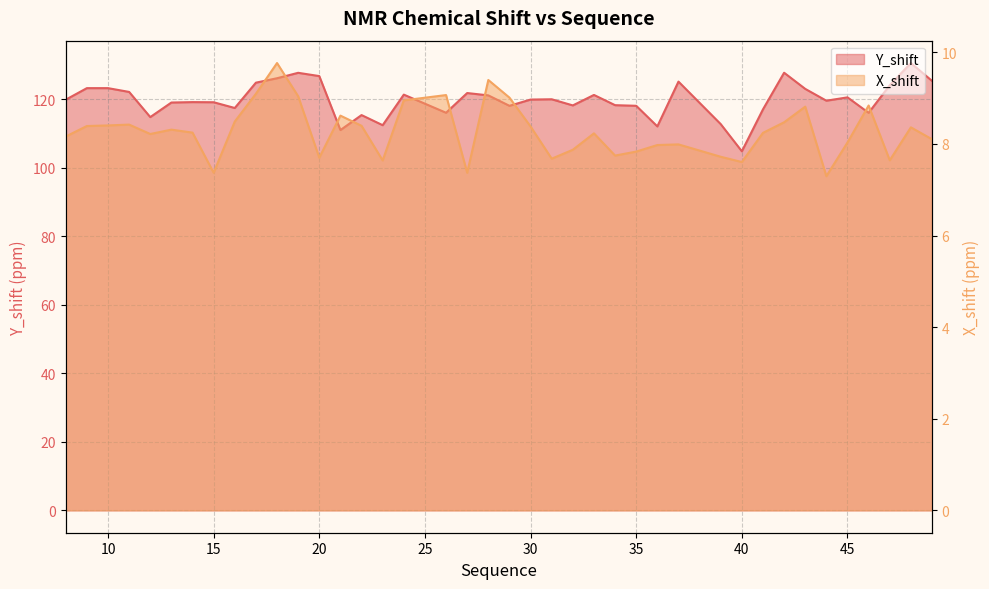

True or false: Y_shift has a value of 127.7 at 42.

True